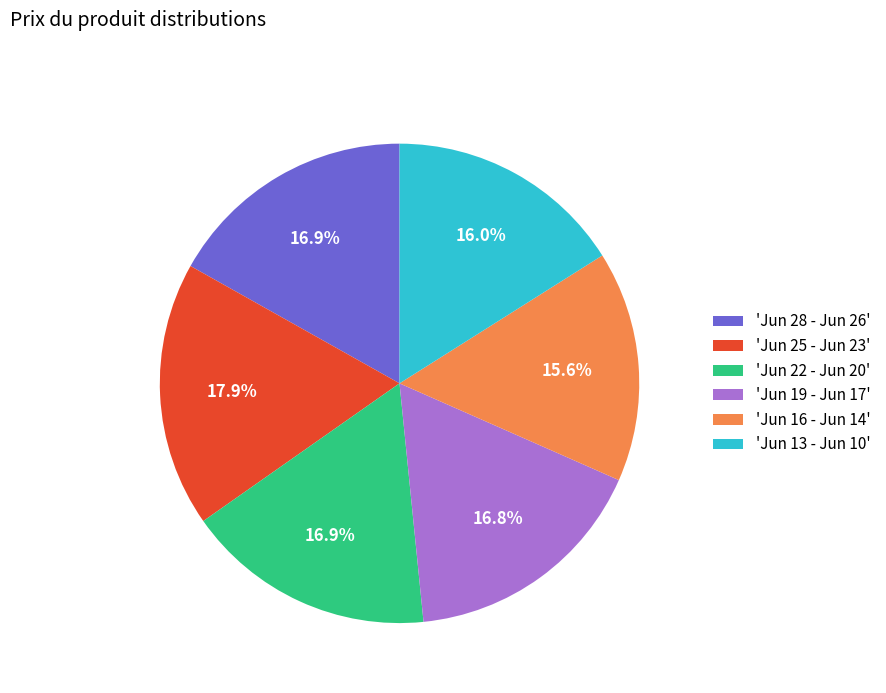

Does 'Jun 16 - Jun 14' account for over 50% of the chart?

No